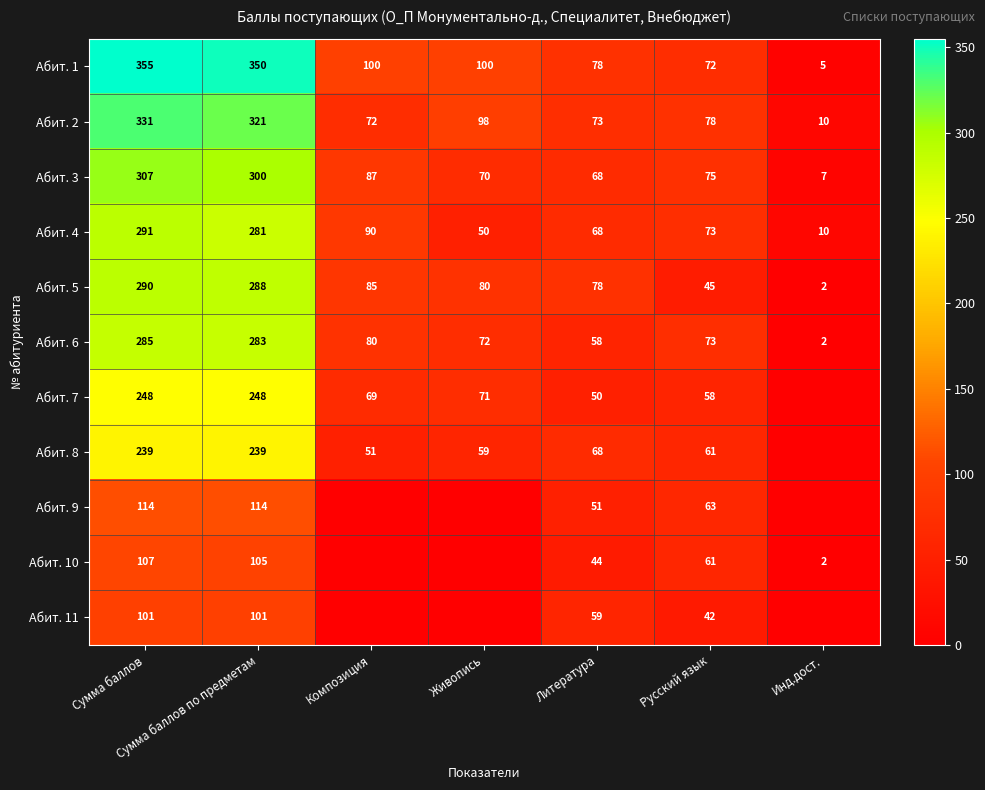

What is the difference between the Абит. 5 values at Литература and Сумма баллов?

212